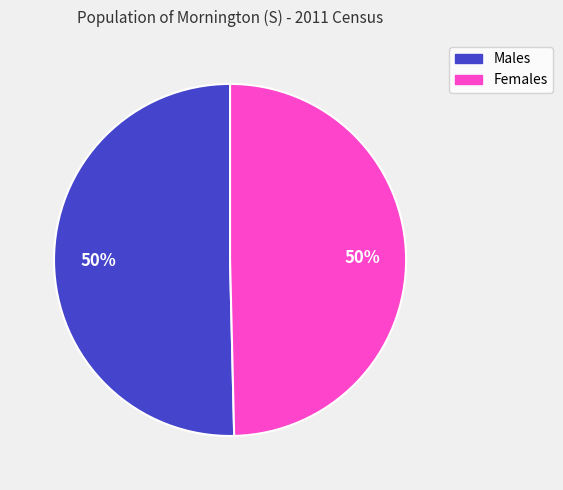

To the nearest percent, what is the combined percentage of Females and Males?

100%